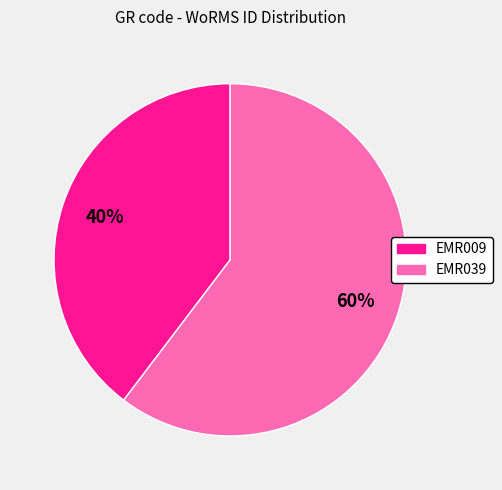

Rank the categories by value from highest to lowest.

EMR039, EMR009